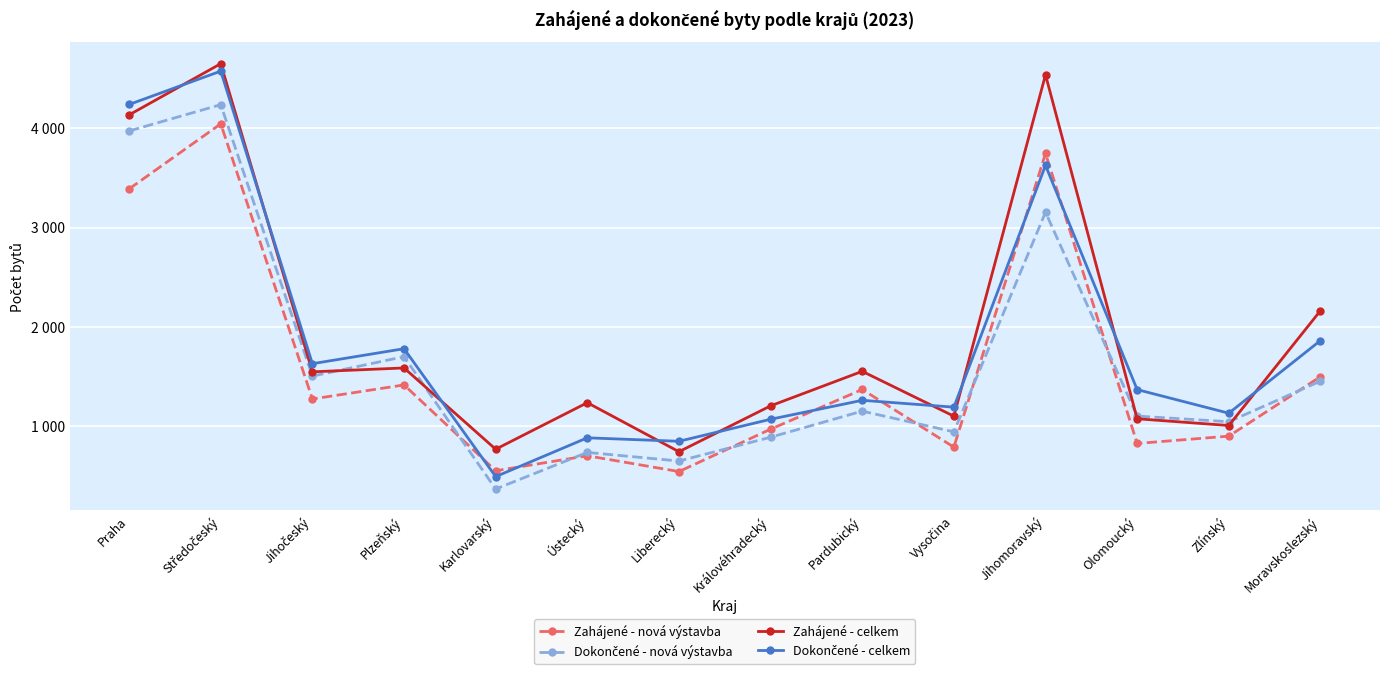

List the series in order of their overall mean, lowest first.

Zahájené - nová výstavba, Dokončené - nová výstavba, Dokončené - celkem, Zahájené - celkem